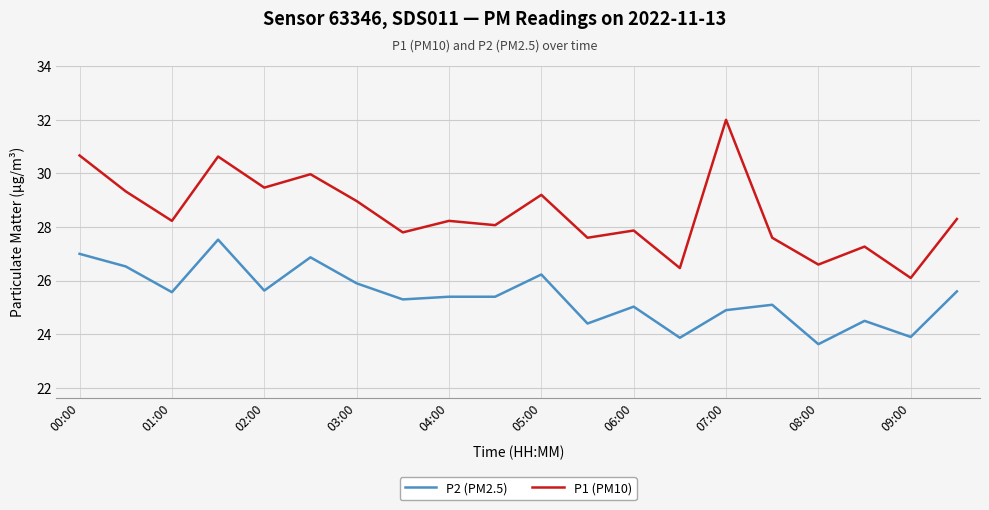

Rank the series by their average value, from lowest to highest.

P2 (PM2.5), P1 (PM10)